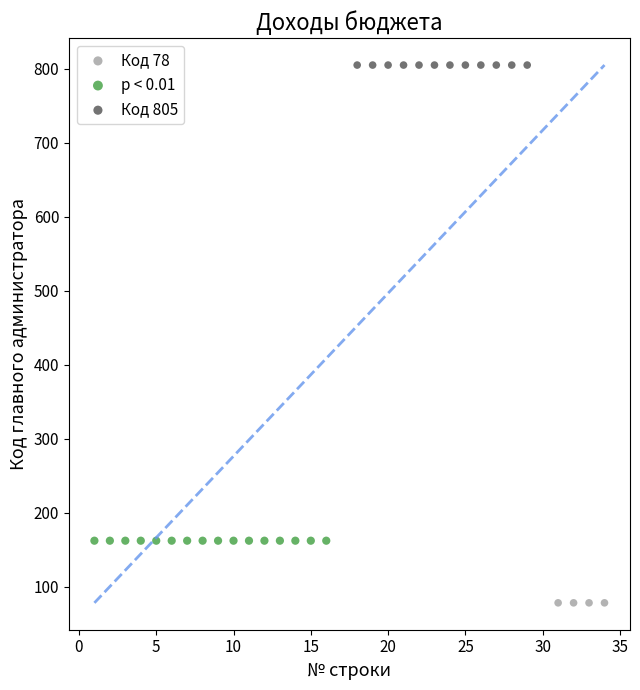

Which series contains the highest Y value?

Код 805